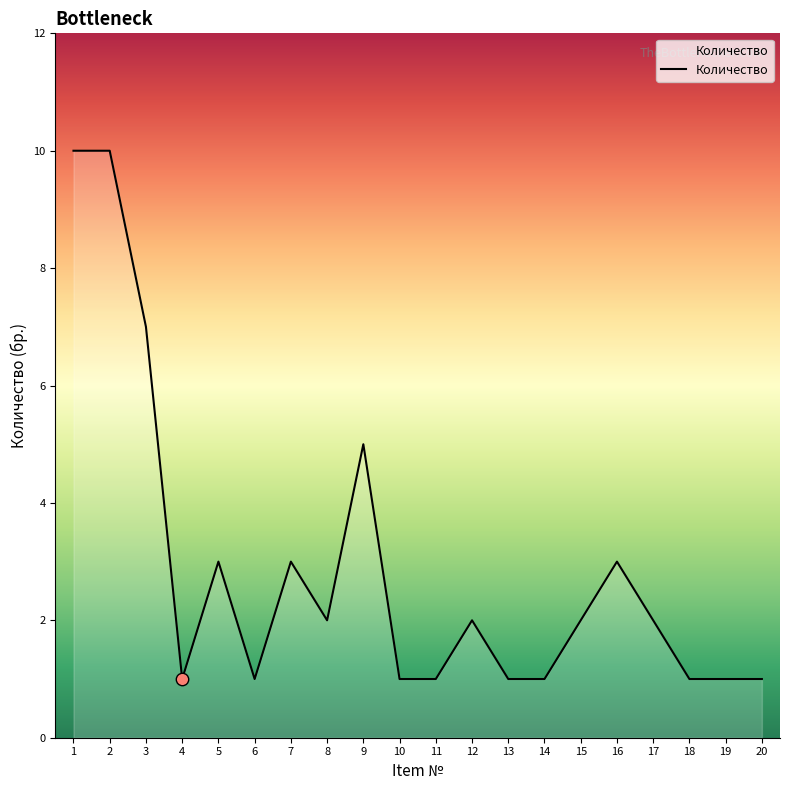

What is the change in value from 16 to 19?

-2